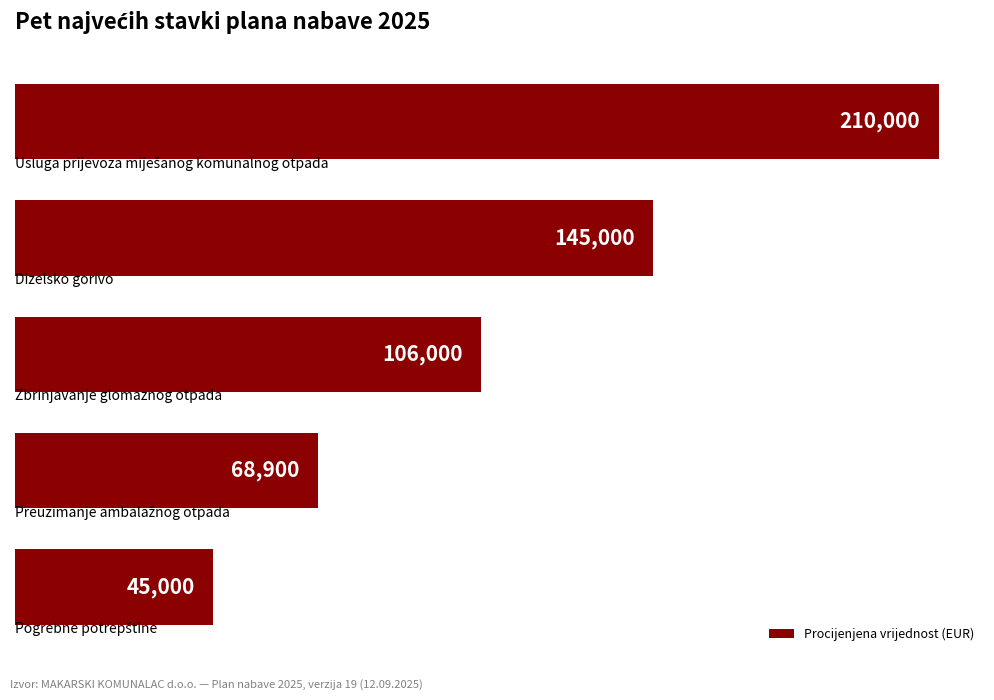

How many bars are there in total?

5